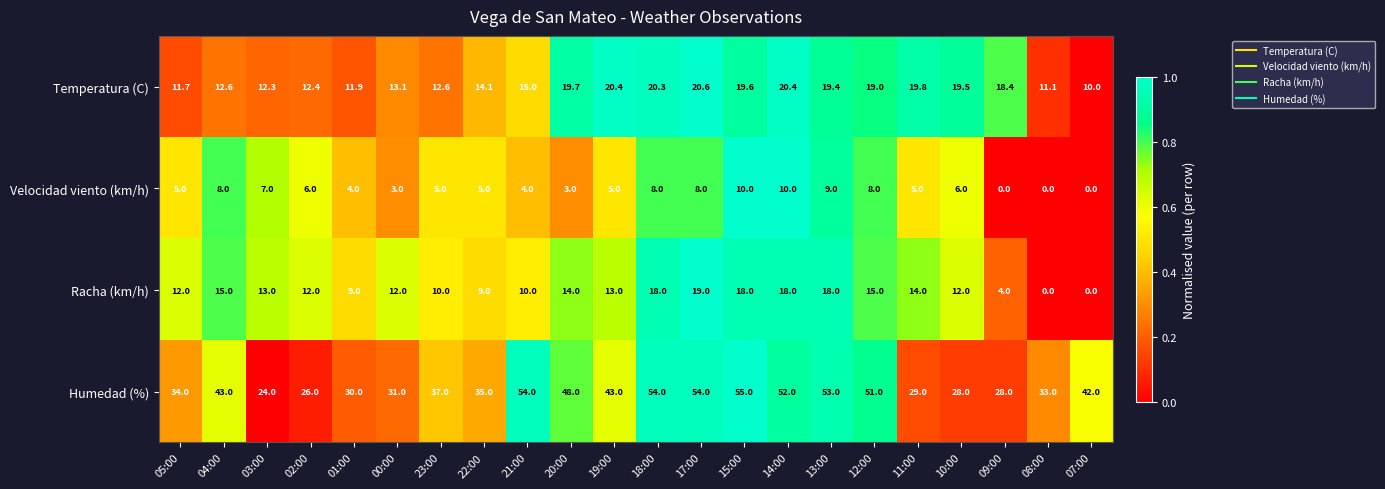

What value does the Temperatura (C) series have at 19:00?

20.4